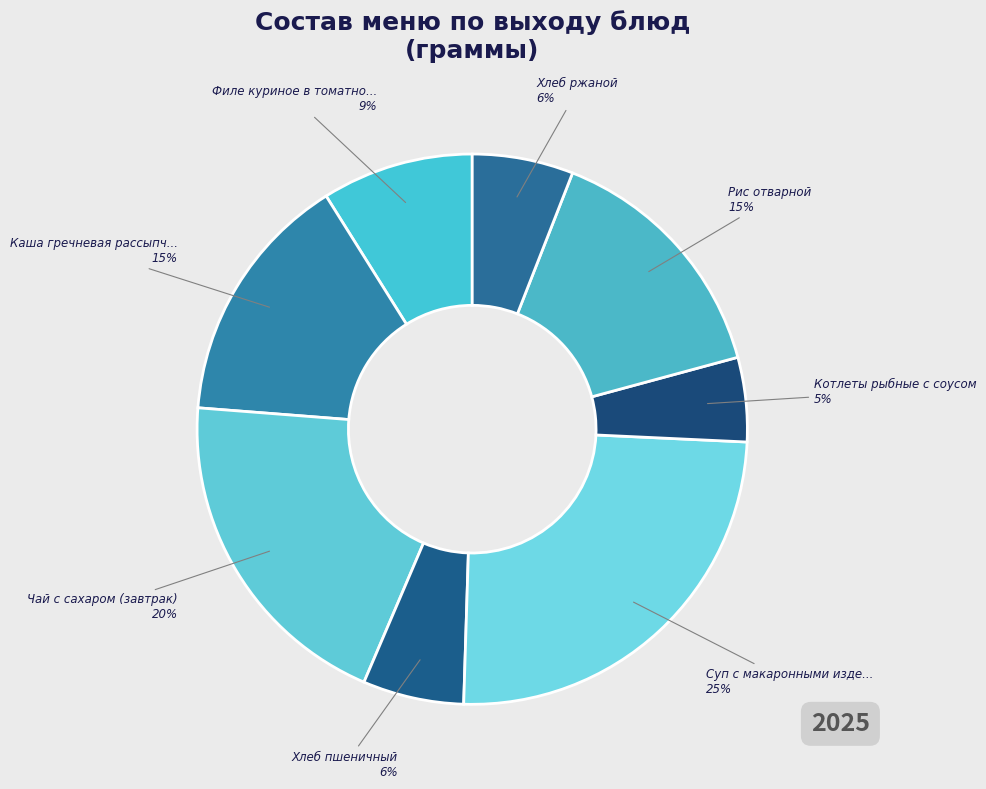

How many segments does this pie chart have?

8